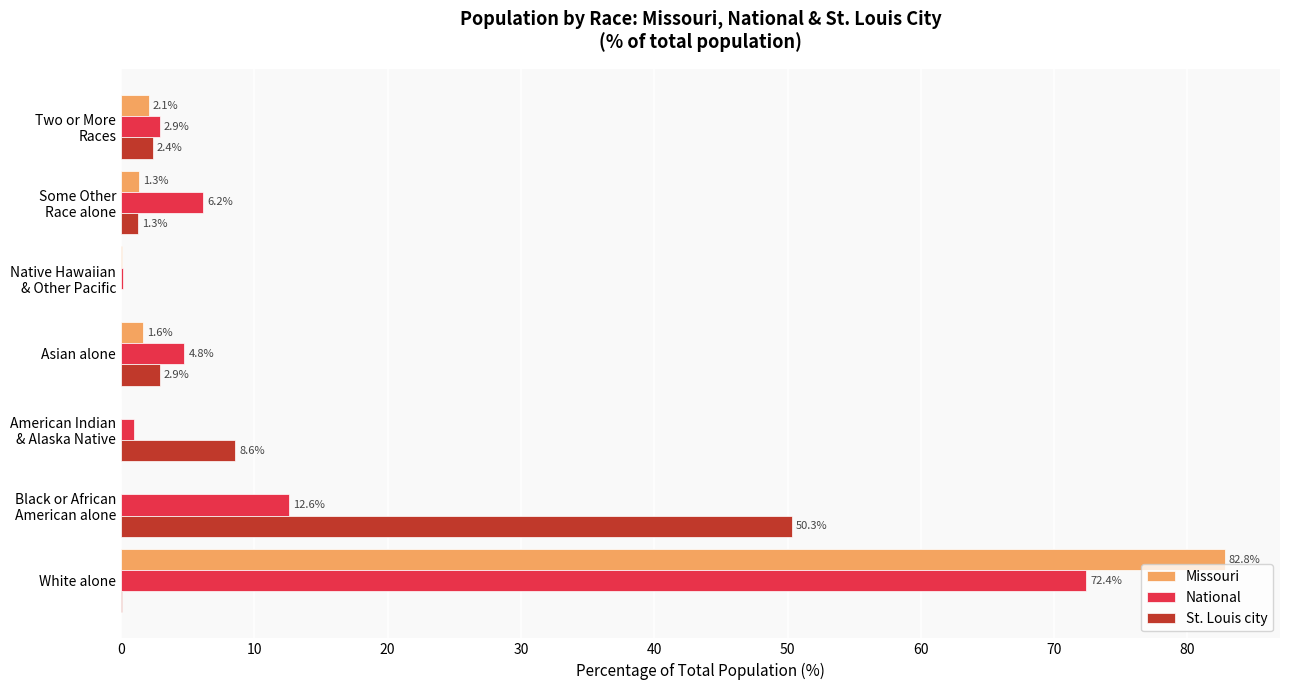

At which category is the sum across all series the highest?

White alone